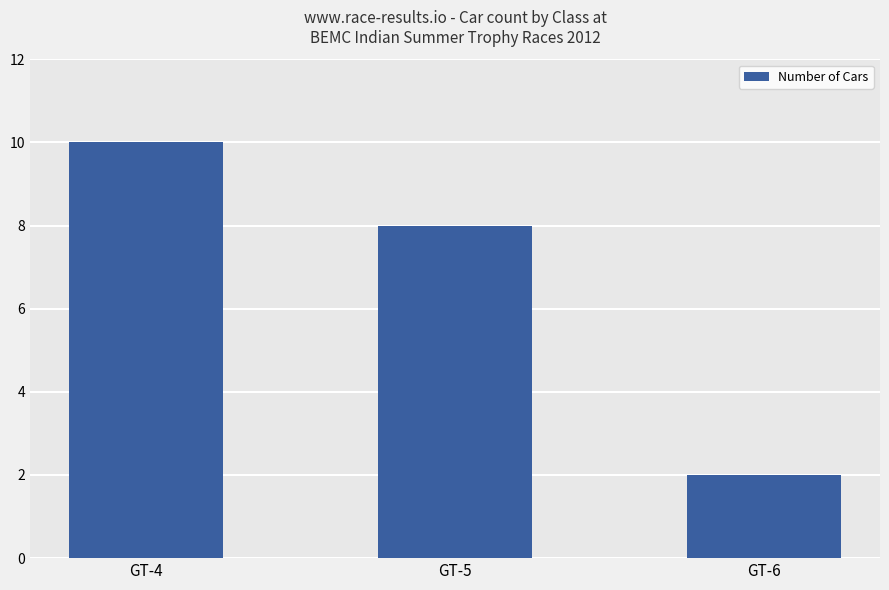

Which label corresponds to the smallest value in the chart?

GT-6